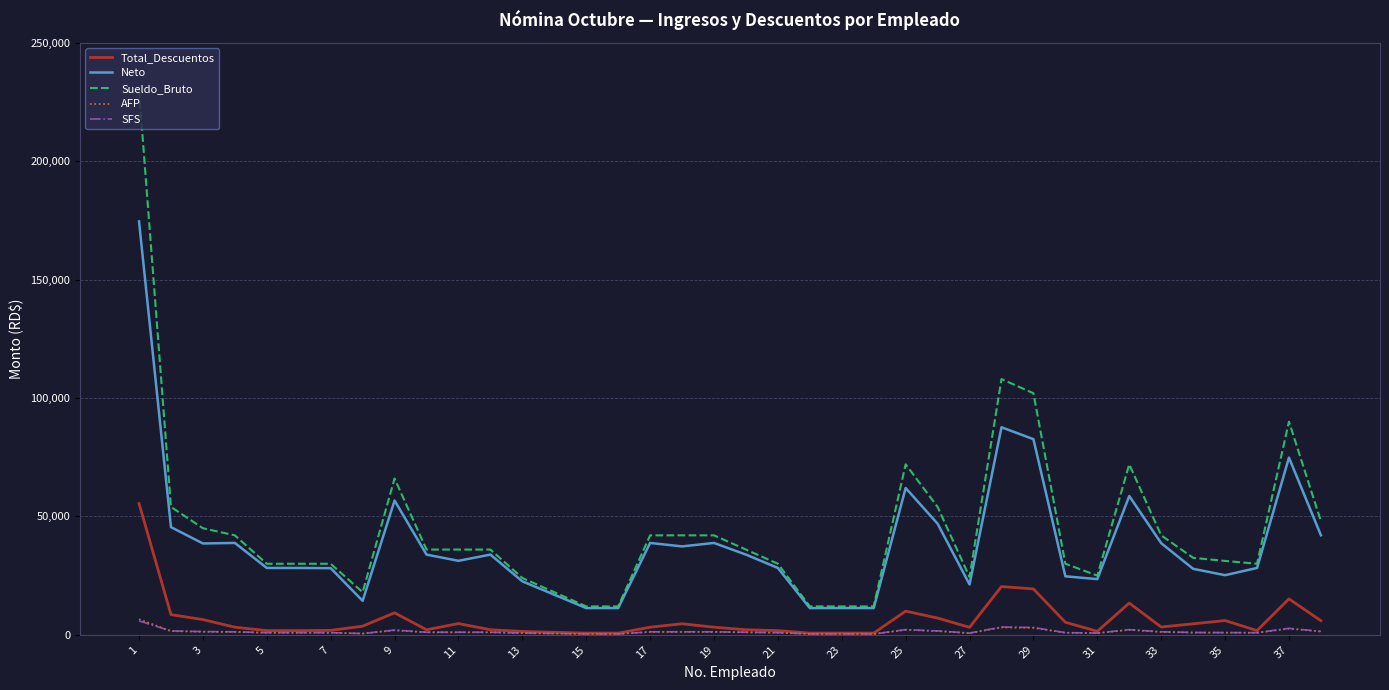

Which series has the widest spread of values?

Sueldo_Bruto